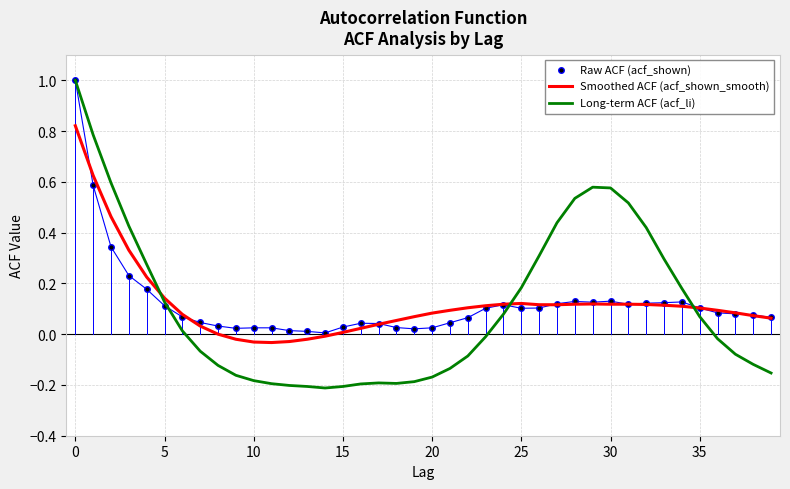

Which series has the largest range (max minus min)?

Long-term ACF (acf_li)